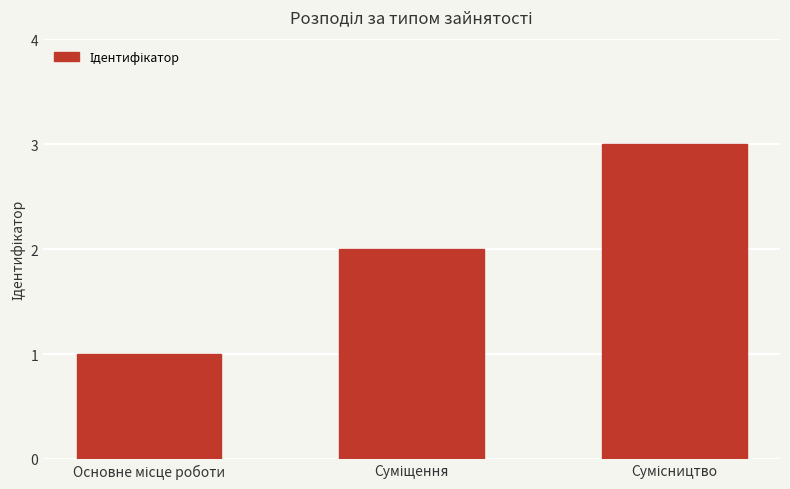

What is the maximum value shown in the chart?

3